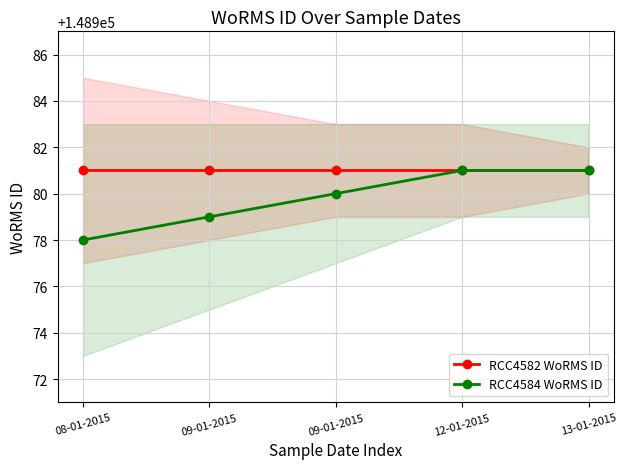

Reading left to right, list all the values displayed in this chart.

RCC4582 WoRMS ID: 148981	148981	148981	148981	148981
RCC4584 WoRMS ID: 148978	148979	148980	148981	148981